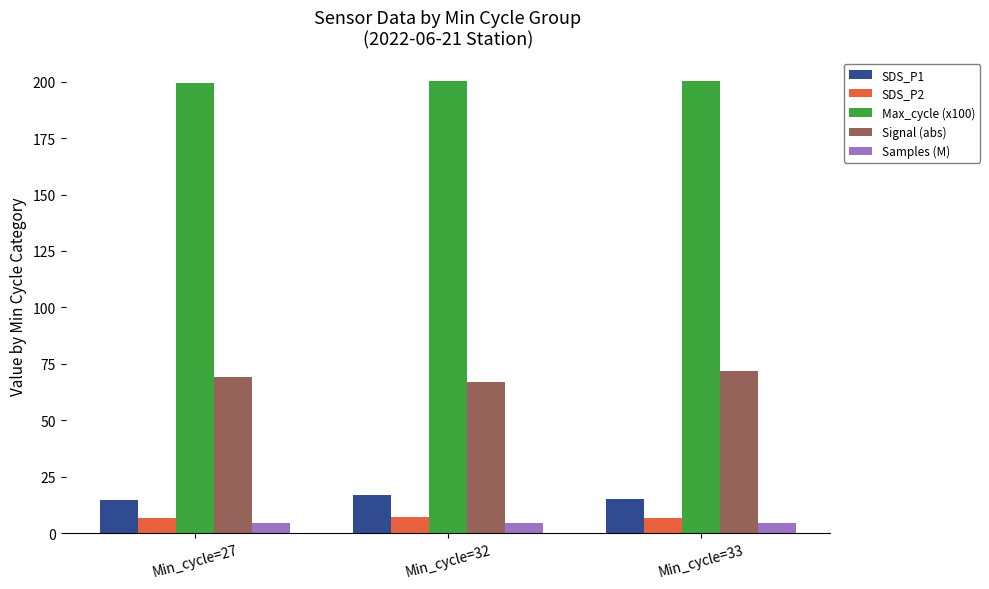

What is the sum of the SDS_P1 values at Min_cycle=27 and Min_cycle=32?

31.6